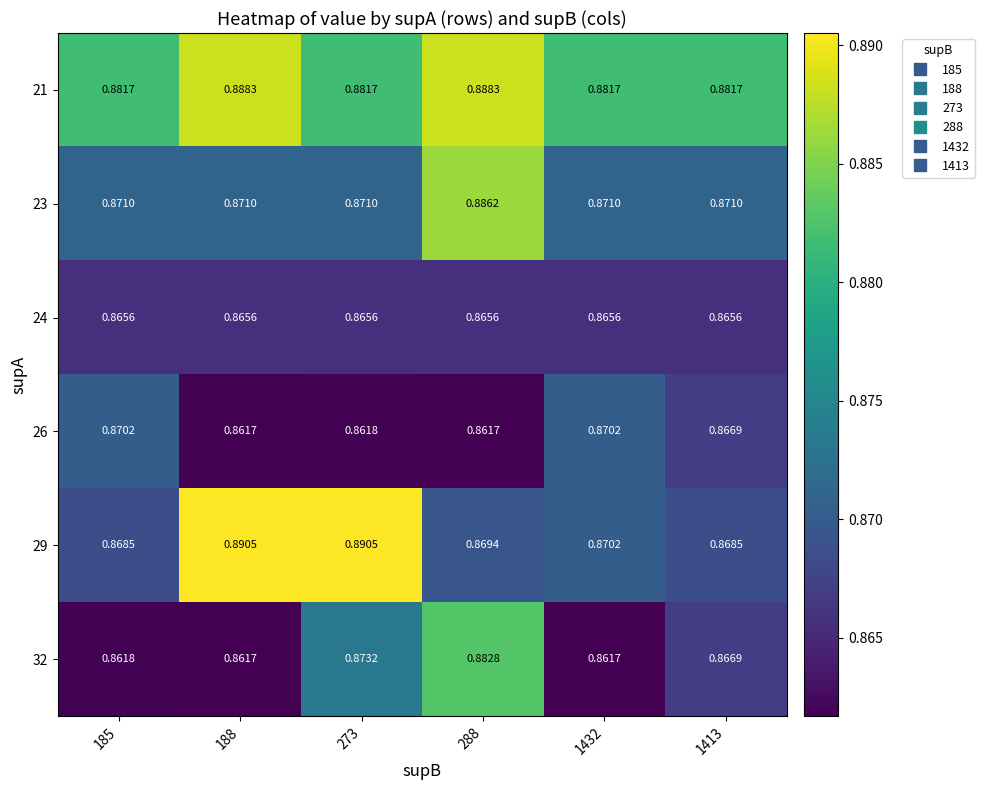

Between 185 and 273, which series saw the biggest shift?

29